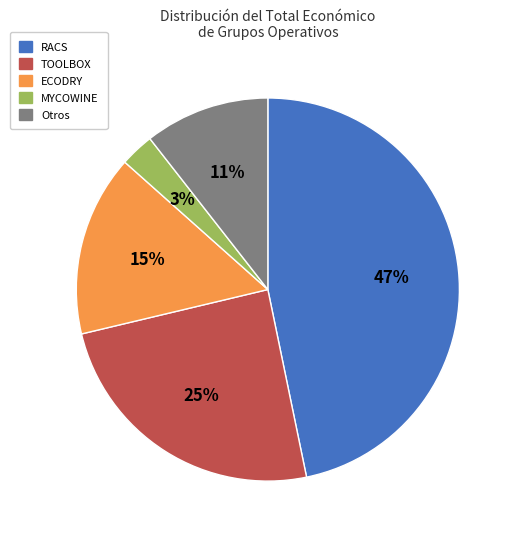

How many segments does this pie chart have?

5